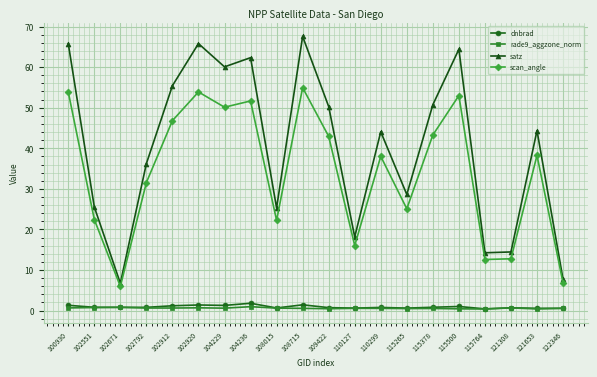

At 104229, list the series in order from largest to smallest.

satz, scan_angle, dnbrad, rade9_aggzone_norm